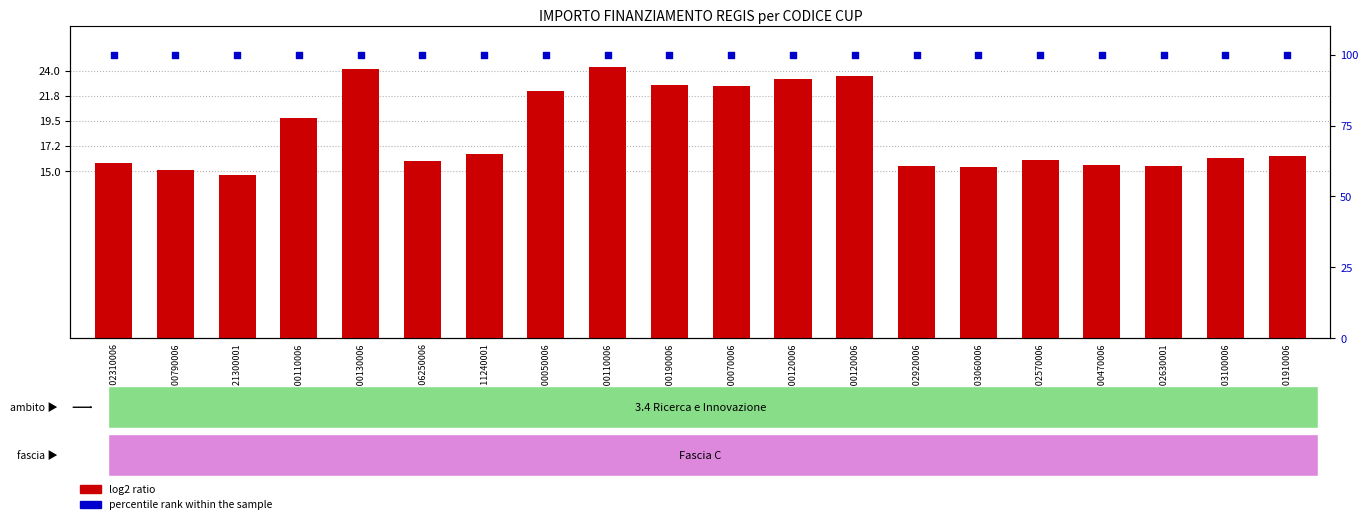

What are all the series names shown in the legend?

log2 ratio, percentile rank within the sample